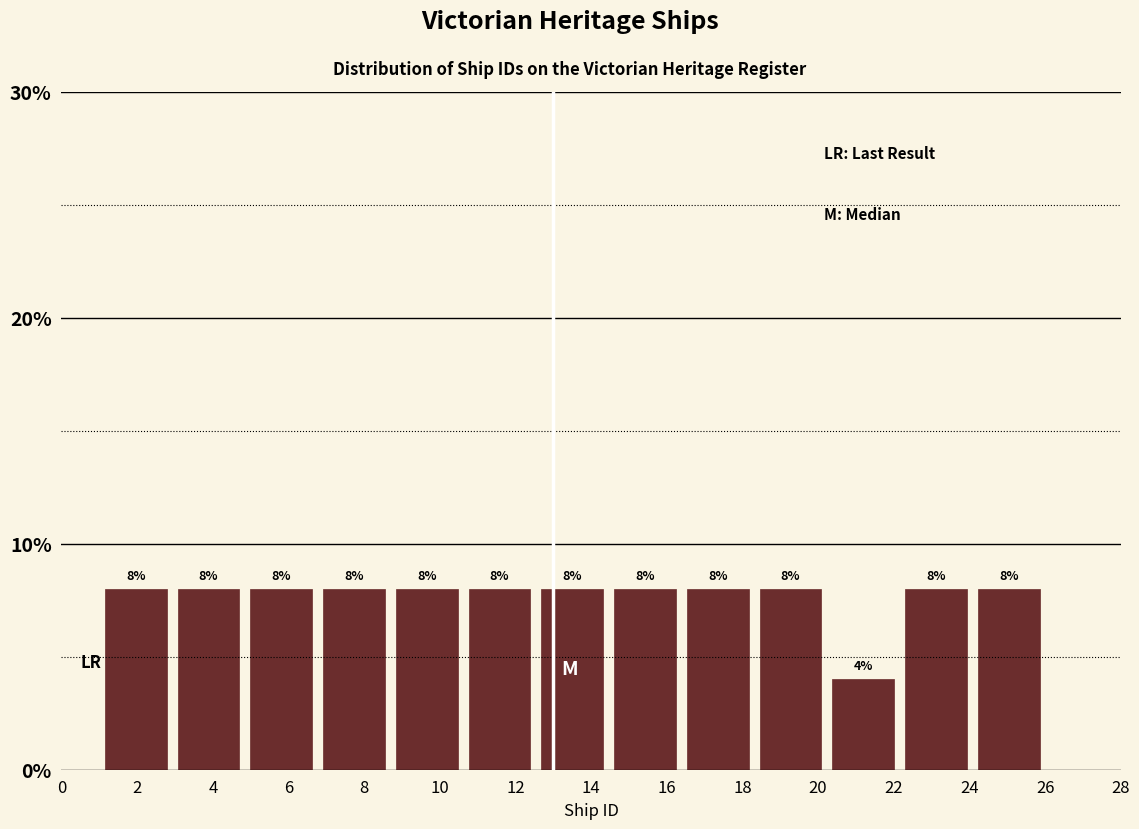

Reading left to right, list every bar in this chart as the range it spans on the x-axis followed by its height. The bar edges are not printed on the chart, so give them approximately, as read against the axis.

1.0 to 3.0: 8
3.0 to 4.8: 8
4.8 to 6.8: 8
6.8 to 8.6: 8
8.6 to 10.6: 8
10.6 to 12.6: 8
12.6 to 14.4: 8
14.4 to 16.4: 8
16.4 to 18.4: 8
18.4 to 20.2: 8
20.2 to 22.2: 4
22.2 to 24.0: 8
24.0 to 26.0: 8